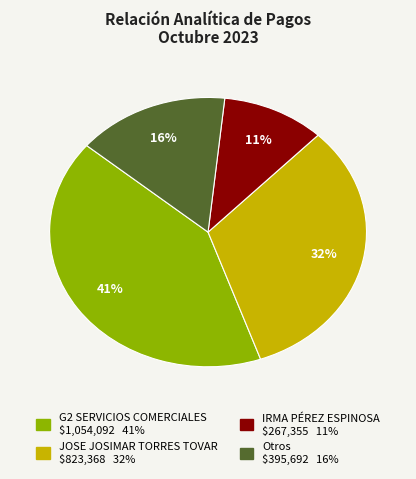

Count the number of slices in the pie.

4